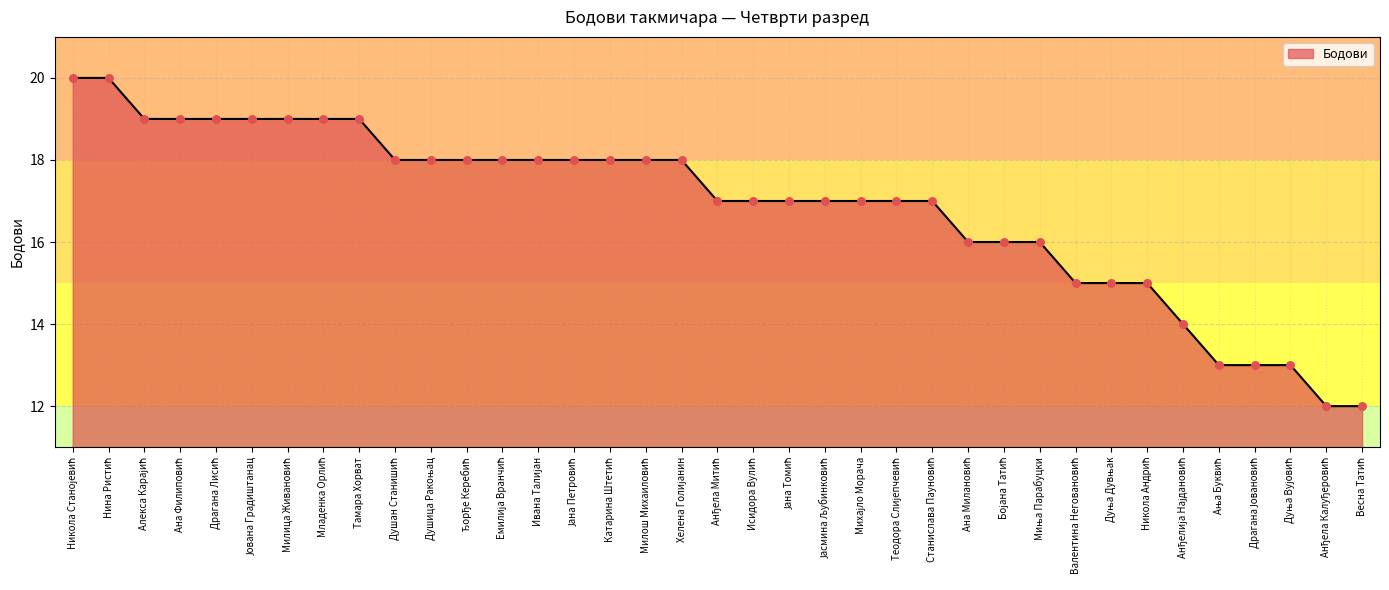

What is the smallest value displayed?

12